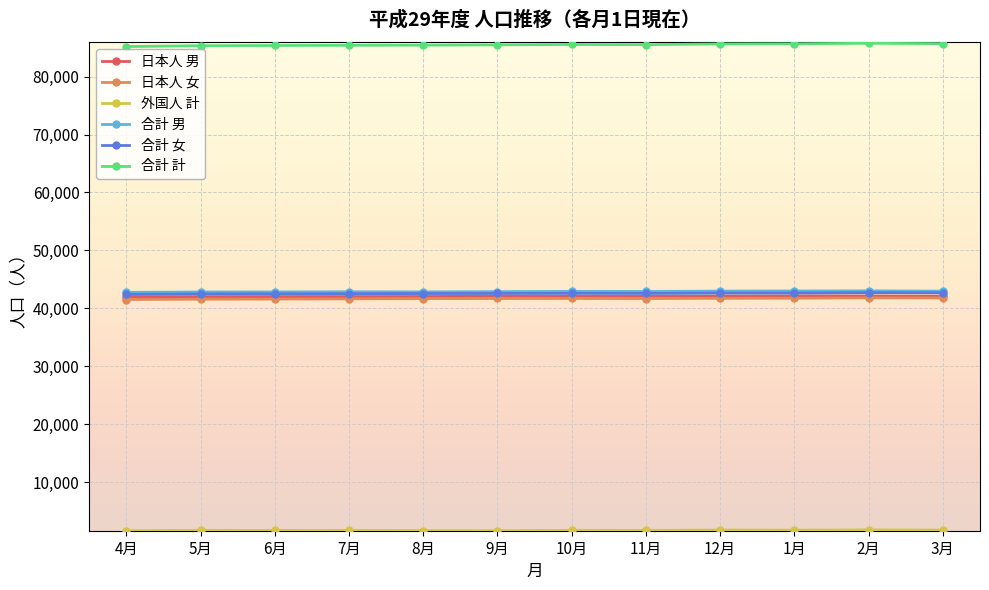

True or false: 日本人 女 and 合計 女 intersect in this chart.

False